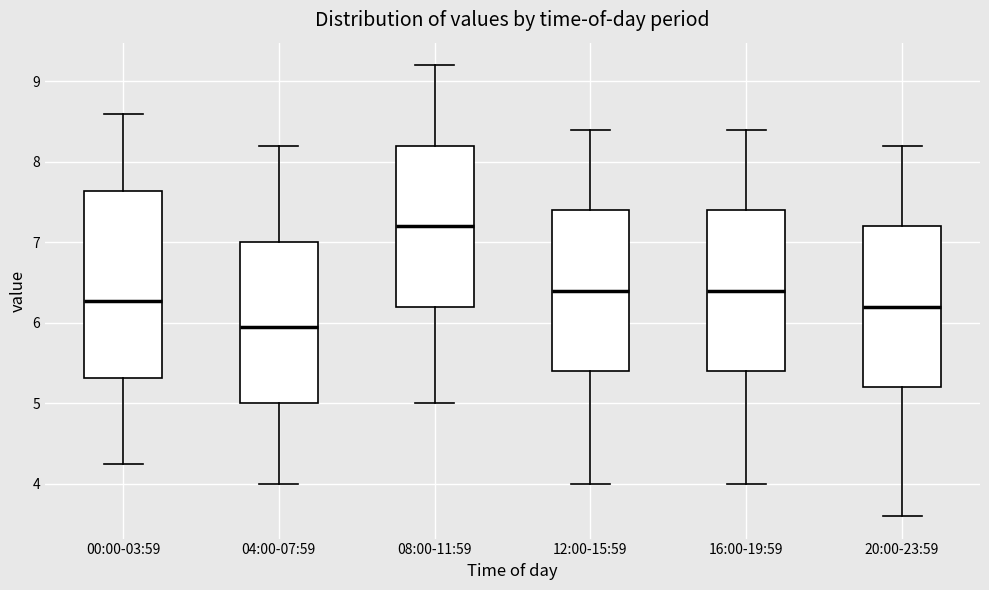

Comparing the boxes themselves (not the whiskers), which one is the tallest?

00:00-03:59